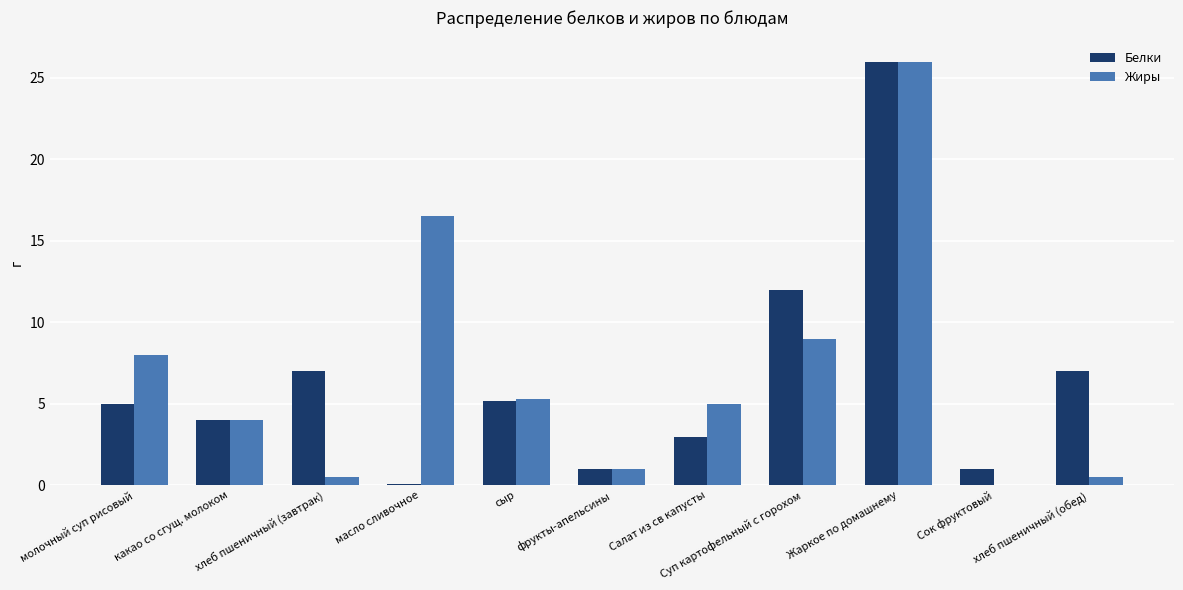

What is the sum of all Жиры values?

75.8